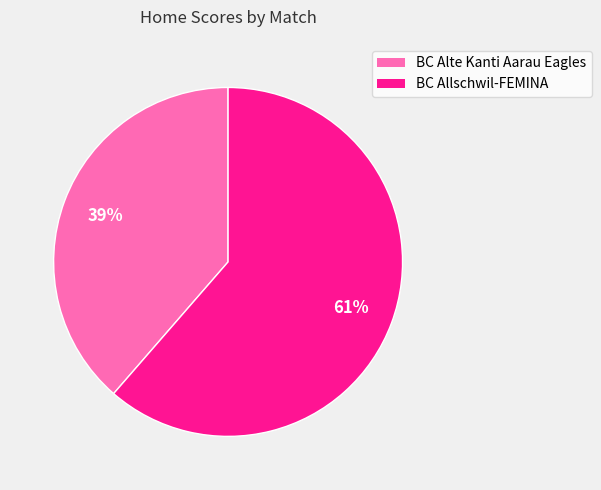

How many slices are in this pie chart?

2